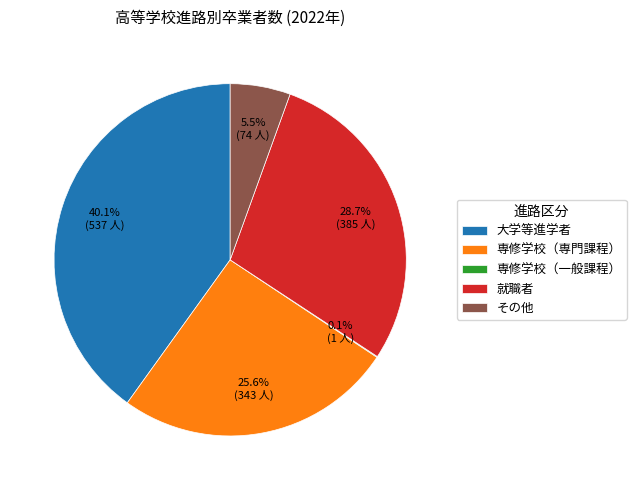

Does 就職者 account for over 50% of the chart?

No